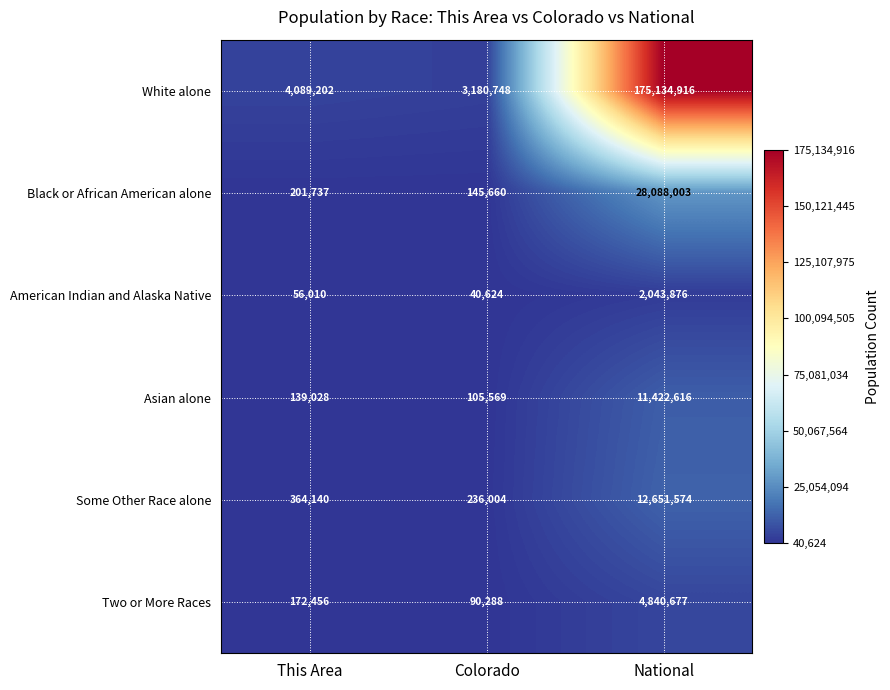

Between Colorado and National, which series saw the biggest shift?

White alone